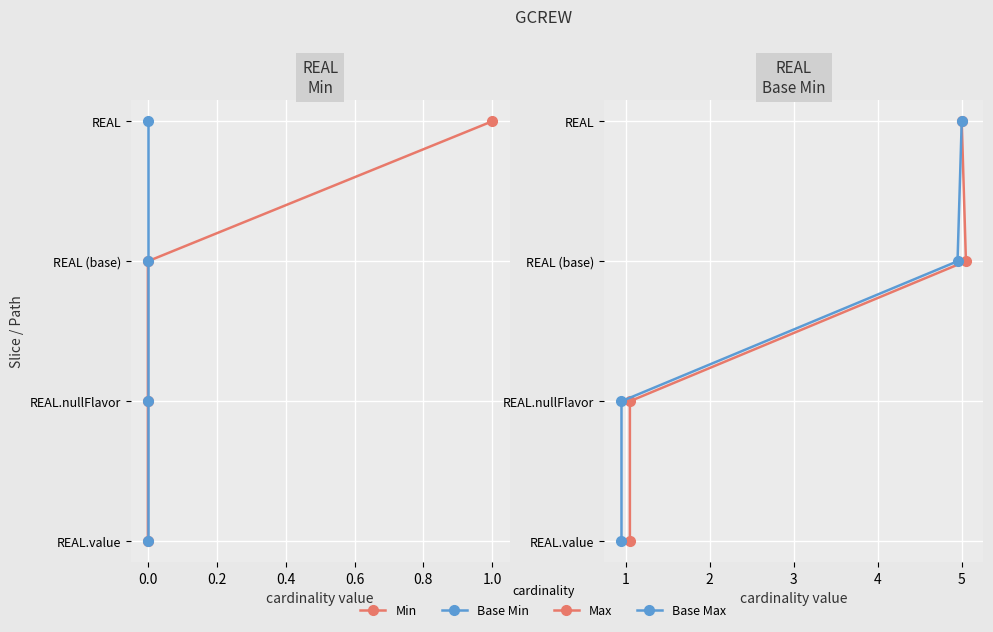

At 0.2, list the series in order from largest to smallest.

Min, Base Min, Max, Base Max